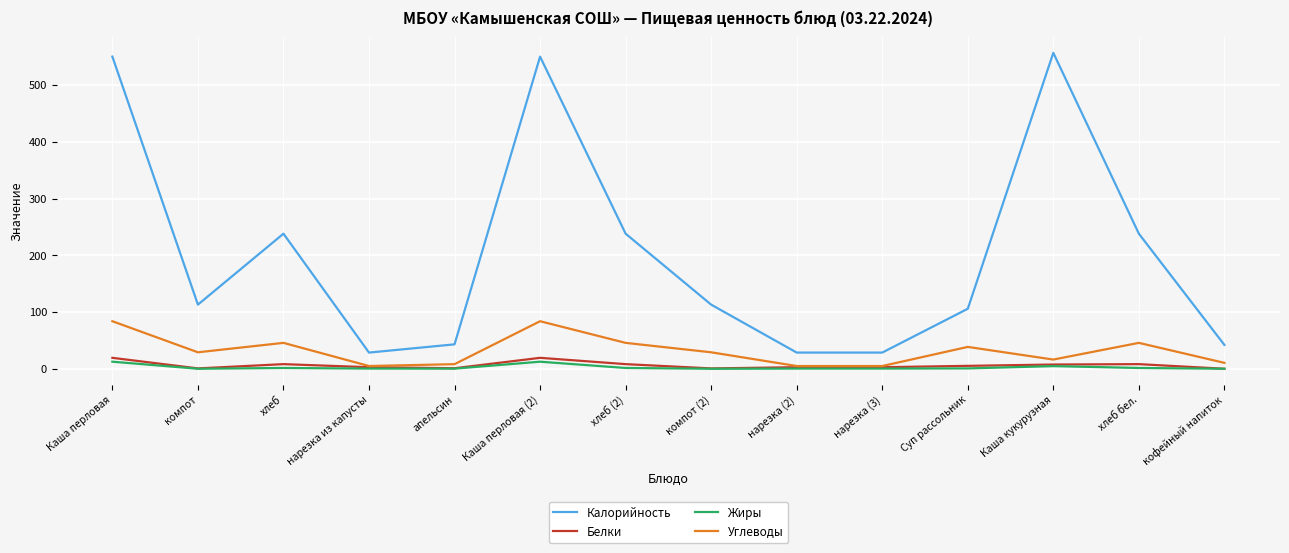

What is the difference between the Белки values at хлеб бел. and Каша перловая (2)?

11.1